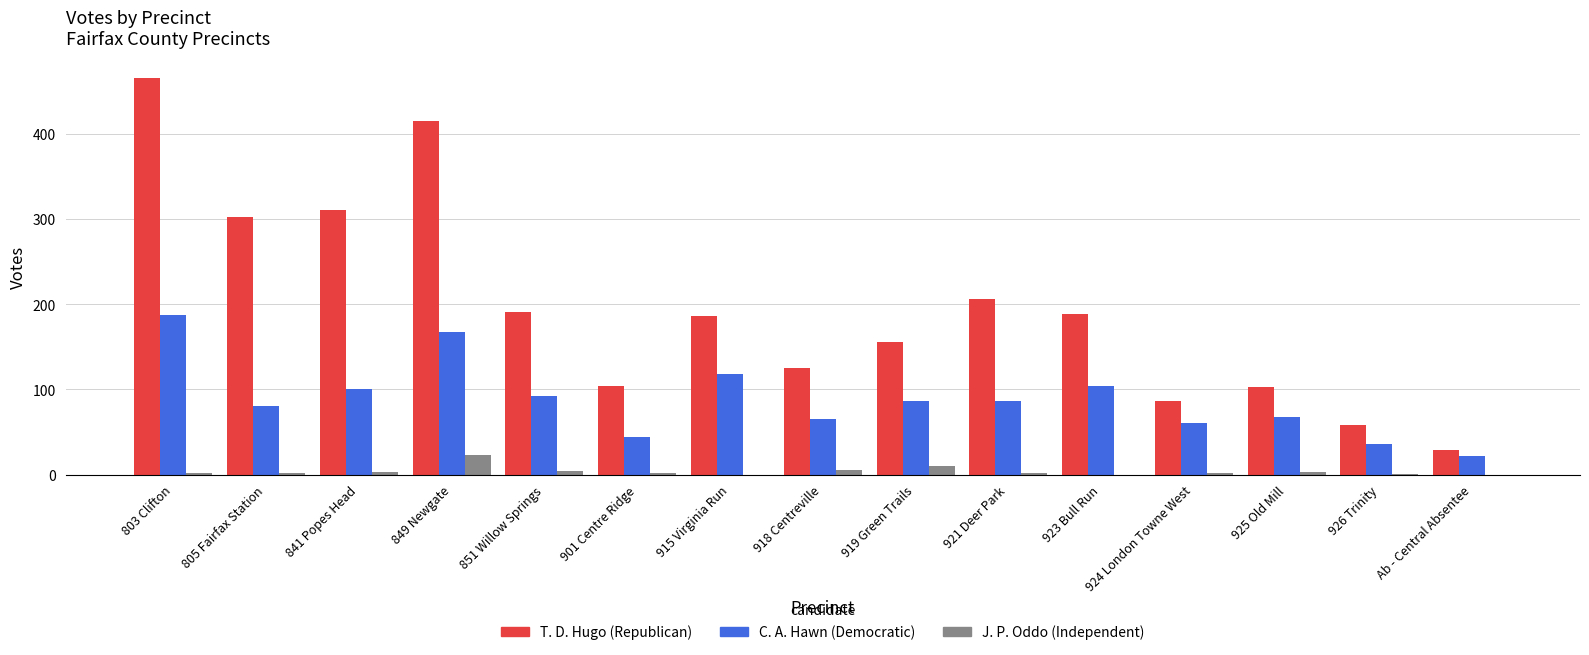

How many series are shown in this chart?

3